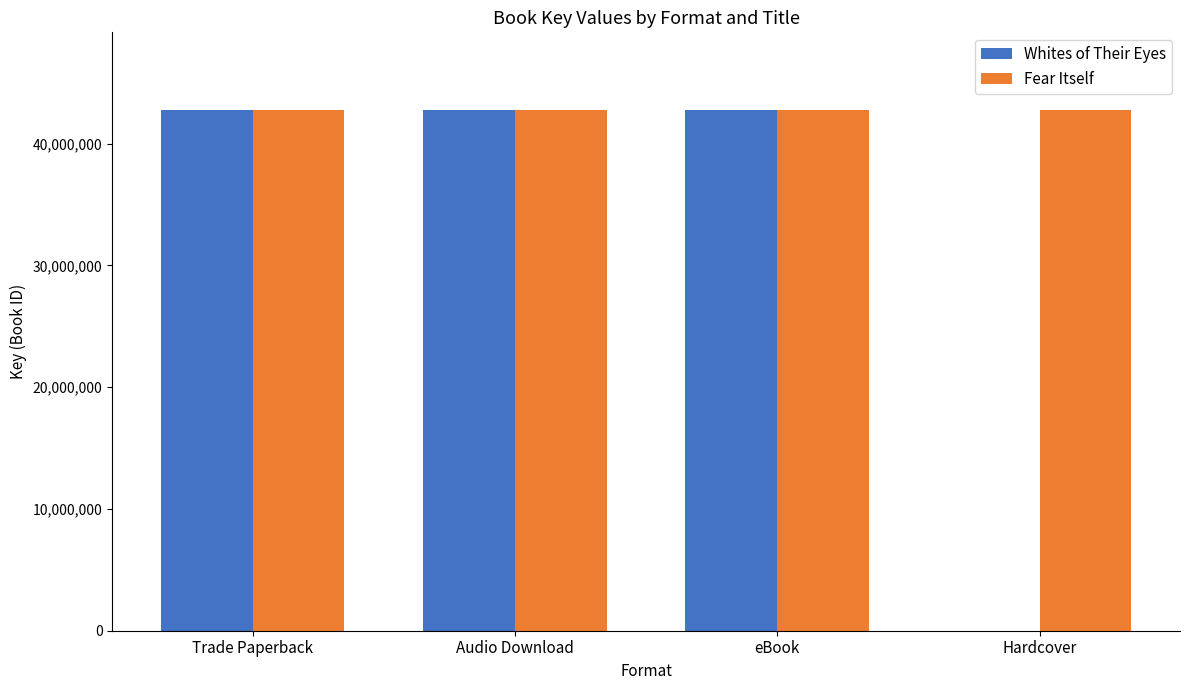

What is the maximum value shown in the chart?

42720618